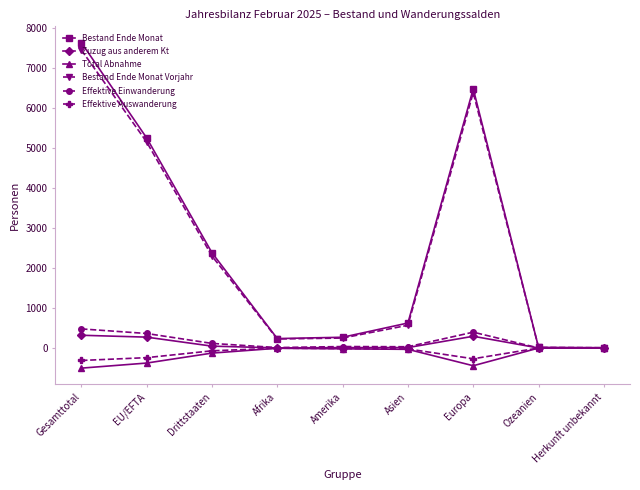

What is the value of the Effektive Einwanderung point at the 6th from the left?

32